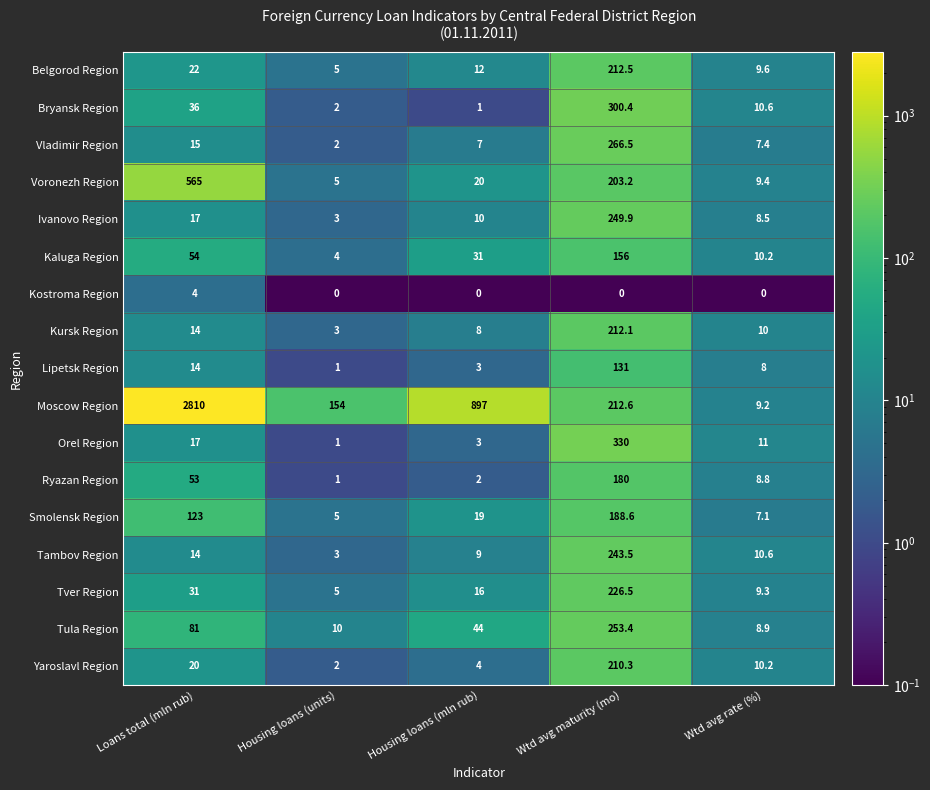

What is the spread (max minus min) of values at Wtd avg rate (%)?

11.0